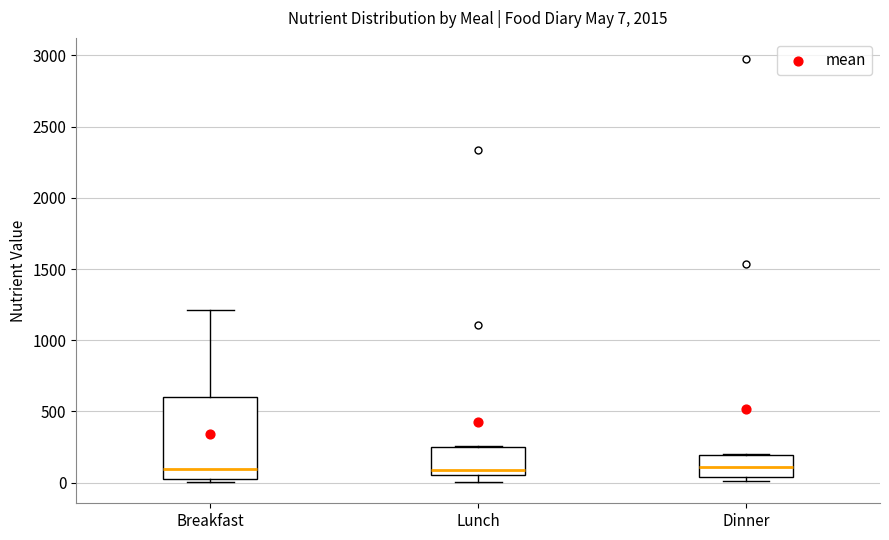

Comparing the boxes themselves (not the whiskers), which one is the tallest?

Breakfast